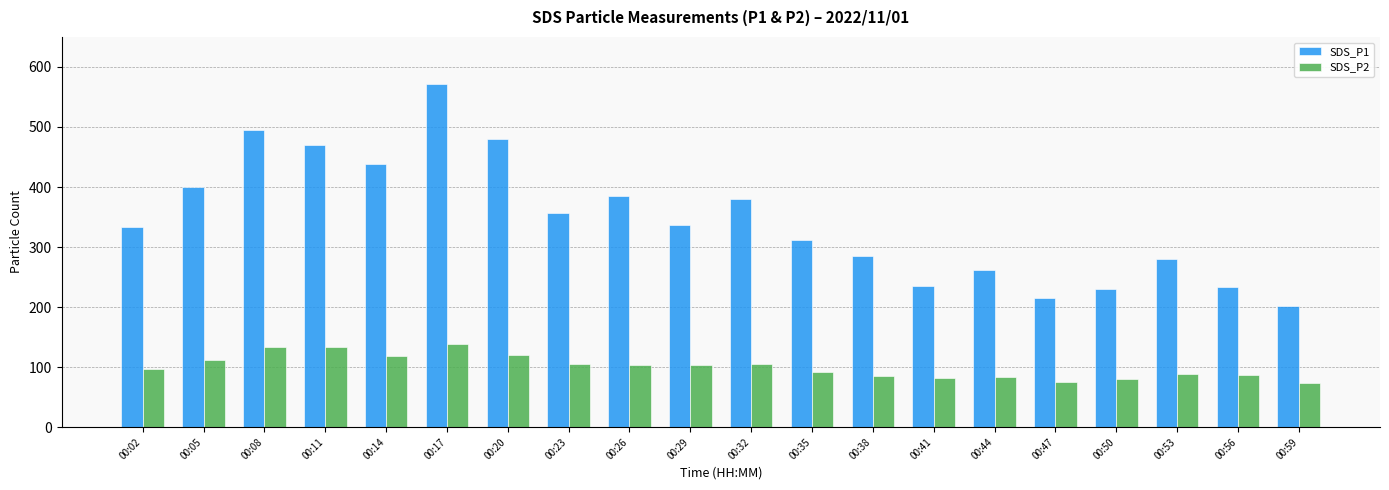

At which label does SDS_P1 first exceed 336?

00:05